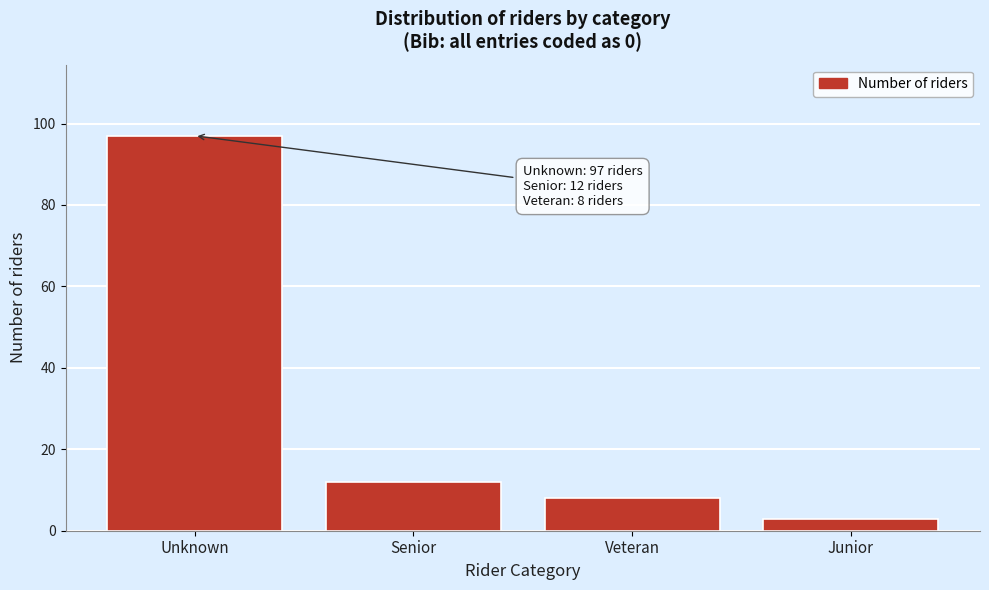

Reading right to left, what are all the values shown in this chart?

3	8	12	97